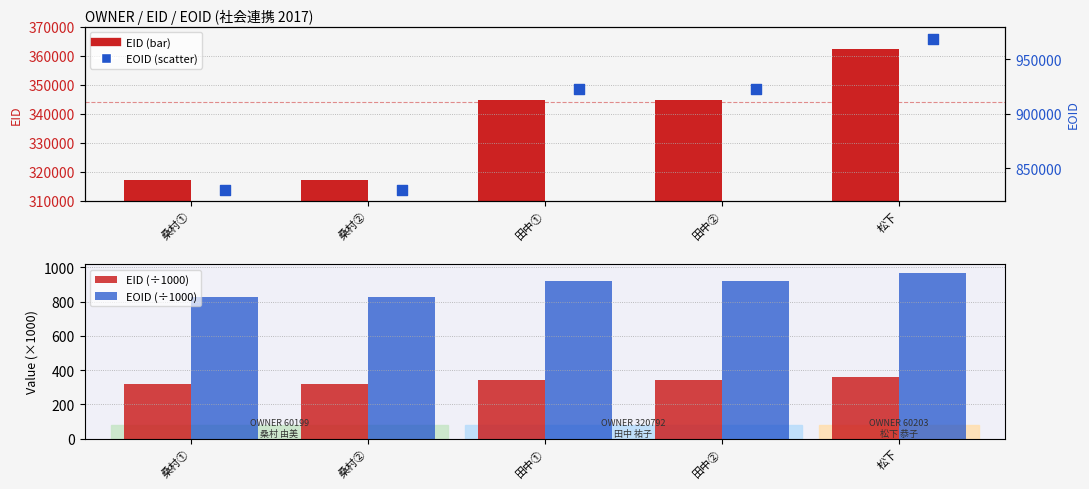

At how many categories does at least one series exceed 702270?

5